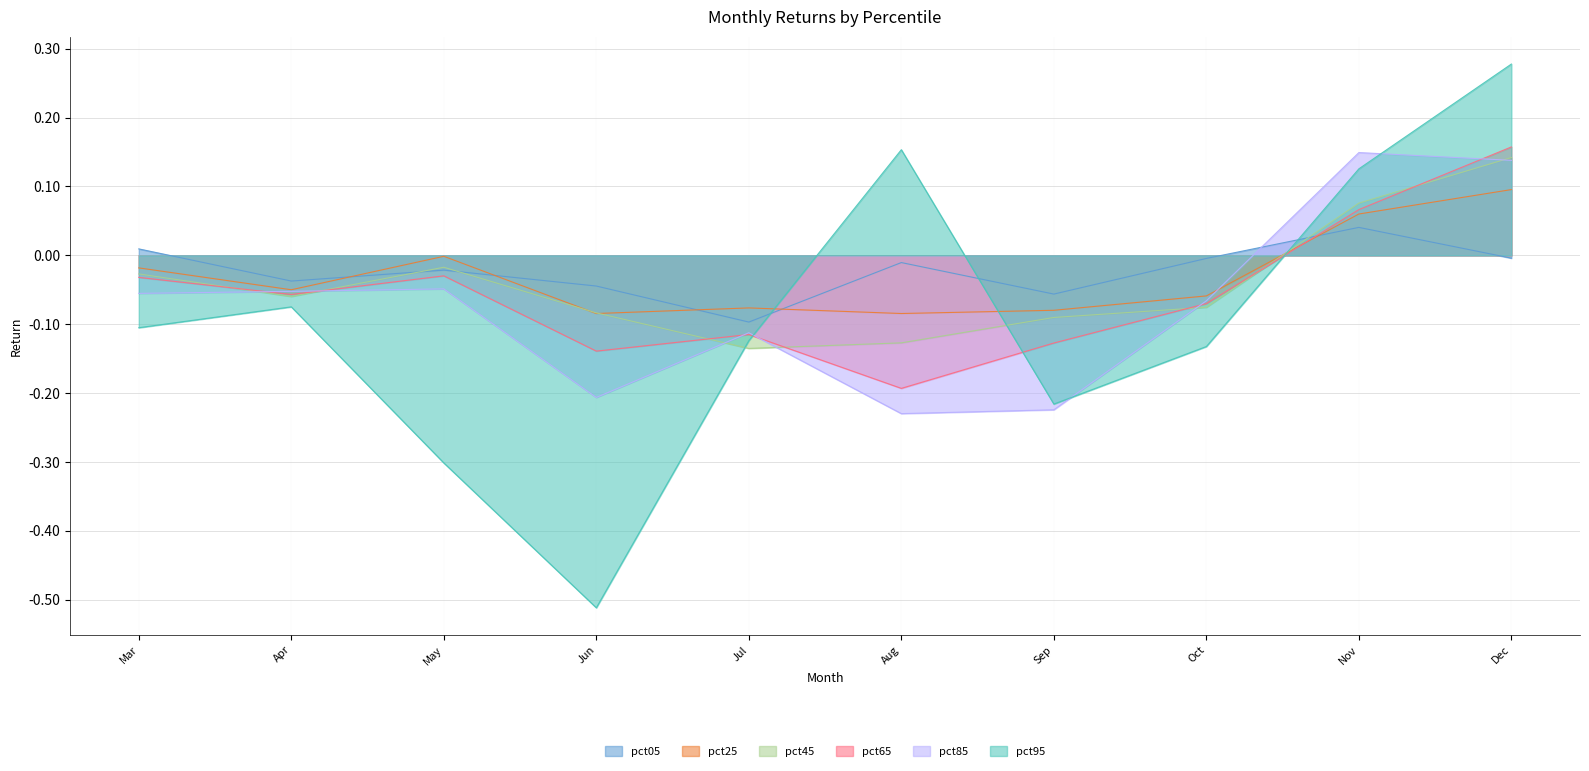

What is the greatest value displayed?

0.3